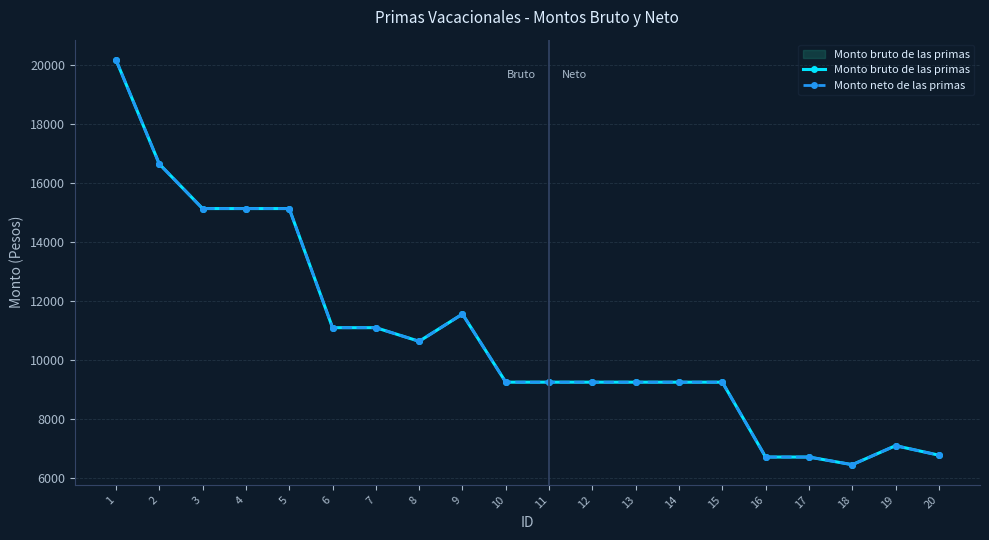

What is the total value across all series at 13?

18487.5